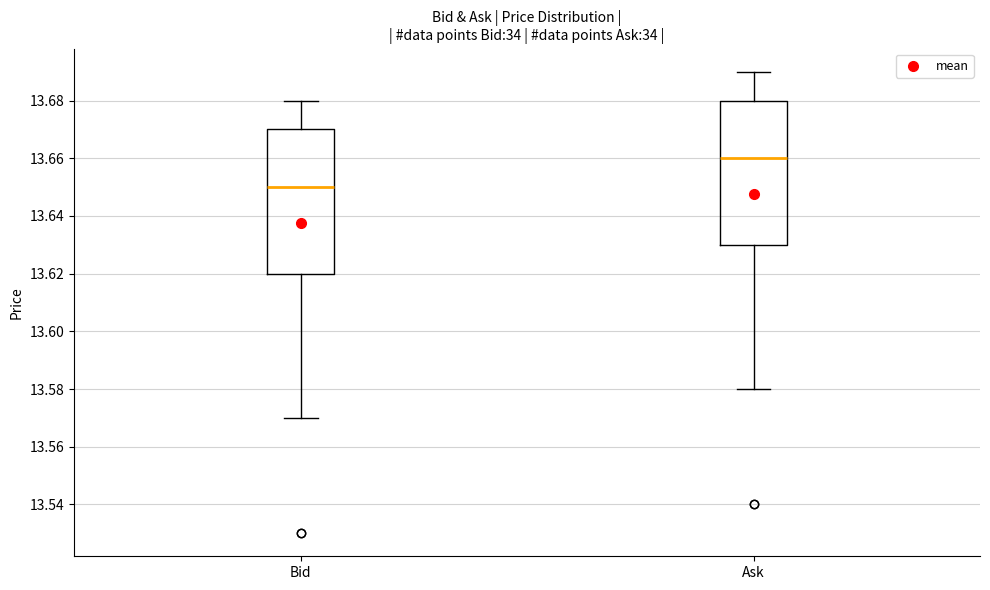

Where is the lower edge of the box for Ask on the y-axis? The values are not printed on the chart, so give them approximately, as read against the axis.

13.63